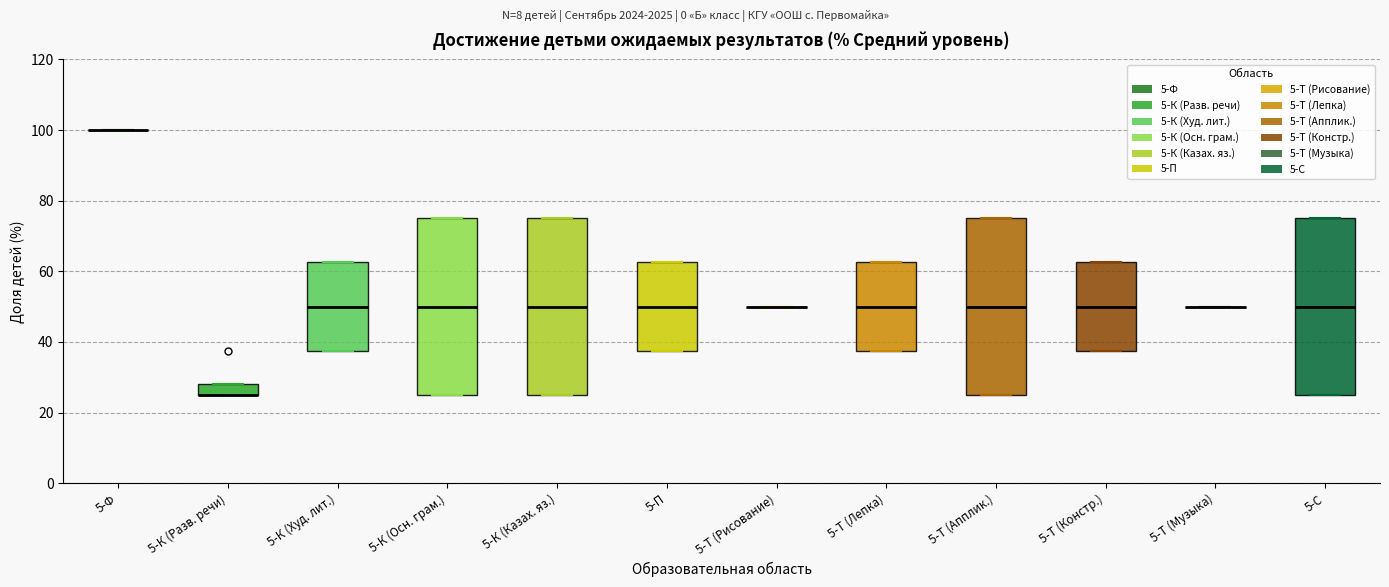

Reading left to right, transcribe this box plot: for each box, give where its median line is, the range the box spans, and where its two whiskers end, as read against the y-axis. The values are not printed on the chart, so give them approximately, as read against the axis.

5-Ф: box collapsed to a line at 100, whiskers 100 to 100
5-К (Разв. речи): median 26 (drawn on the box's lower edge), box 26 to 28, whiskers 26 to 28
5-К (Худ. лит.): median 50, box 38 to 62, whiskers 38 to 62
5-К (Осн. грам.): median 50, box 26 to 76, whiskers 26 to 76
5-К (Казах. яз.): median 50, box 26 to 76, whiskers 26 to 76
5-П: median 50, box 38 to 62, whiskers 38 to 62
5-Т (Рисование): box collapsed to a line at 50, whiskers 50 to 50
5-Т (Лепка): median 50, box 38 to 62, whiskers 38 to 62
5-Т (Апплик.): median 50, box 26 to 76, whiskers 26 to 76
5-Т (Констр.): median 50, box 38 to 62, whiskers 38 to 62
5-Т (Музыка): box collapsed to a line at 50, whiskers 50 to 50
5-С: median 50, box 26 to 76, whiskers 26 to 76